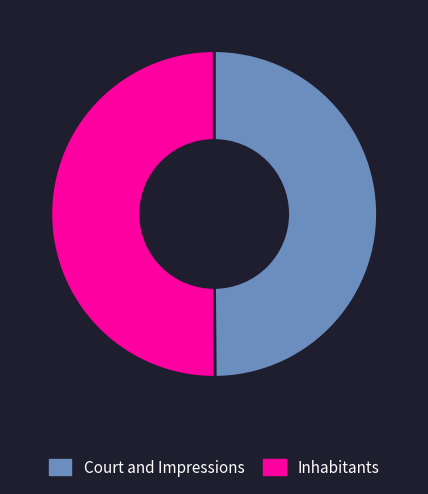

Is it true that Inhabitants is 50% of the pie?

True